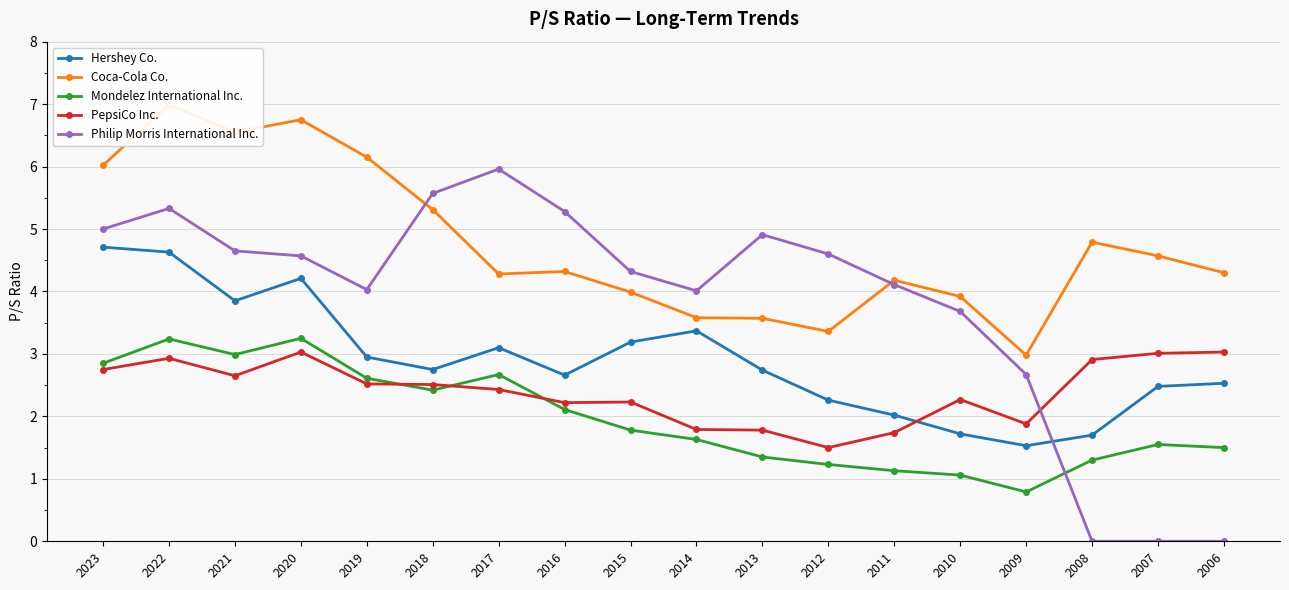

List the series in order of their overall mean, highest first.

Coca-Cola Co., Philip Morris International Inc., Hershey Co., PepsiCo Inc., Mondelez International Inc.